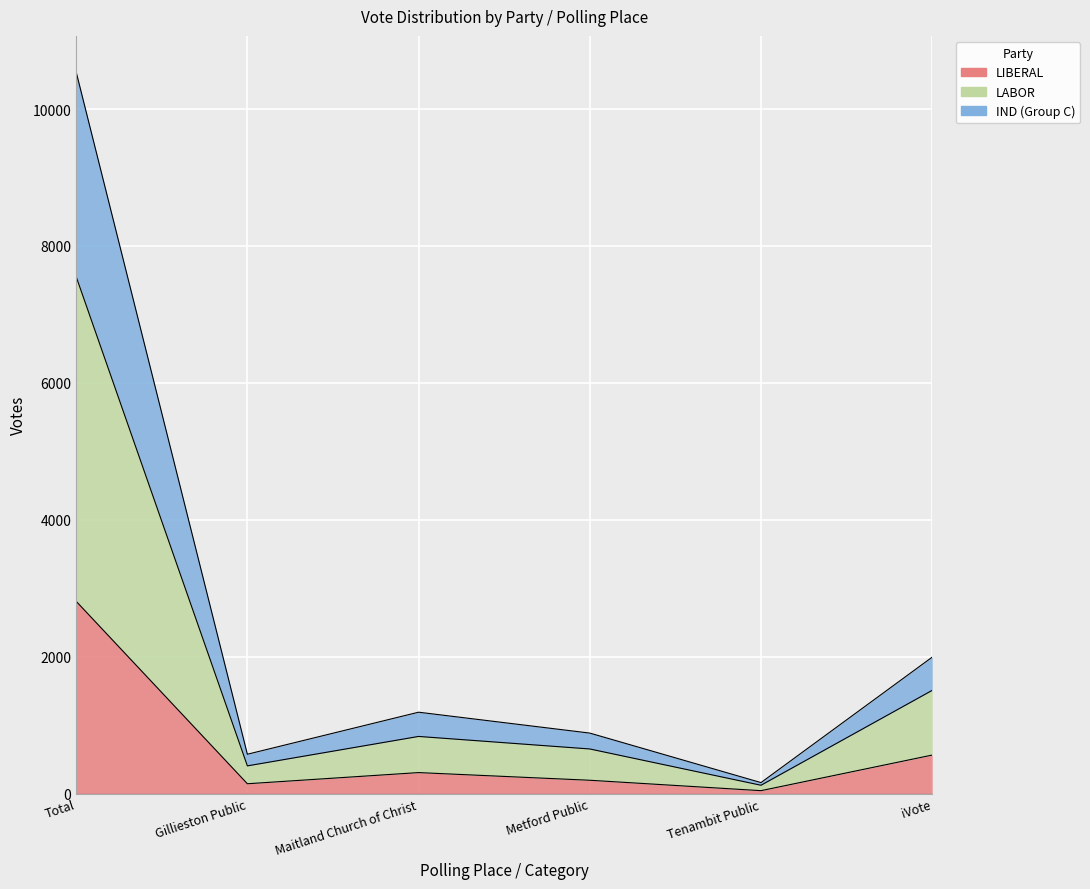

Is the value of LIBERAL at Gillieston Public greater than the value of IND (Group C) at Gillieston Public?

No